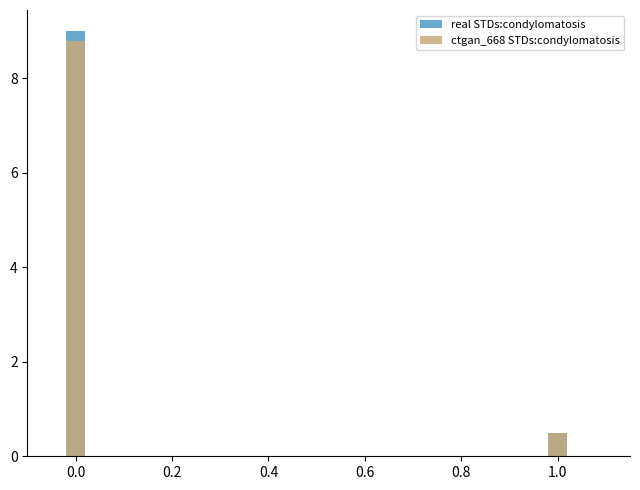

The real STDs:condylomatosis series shows 0.9 at 0.2. True or false?

False